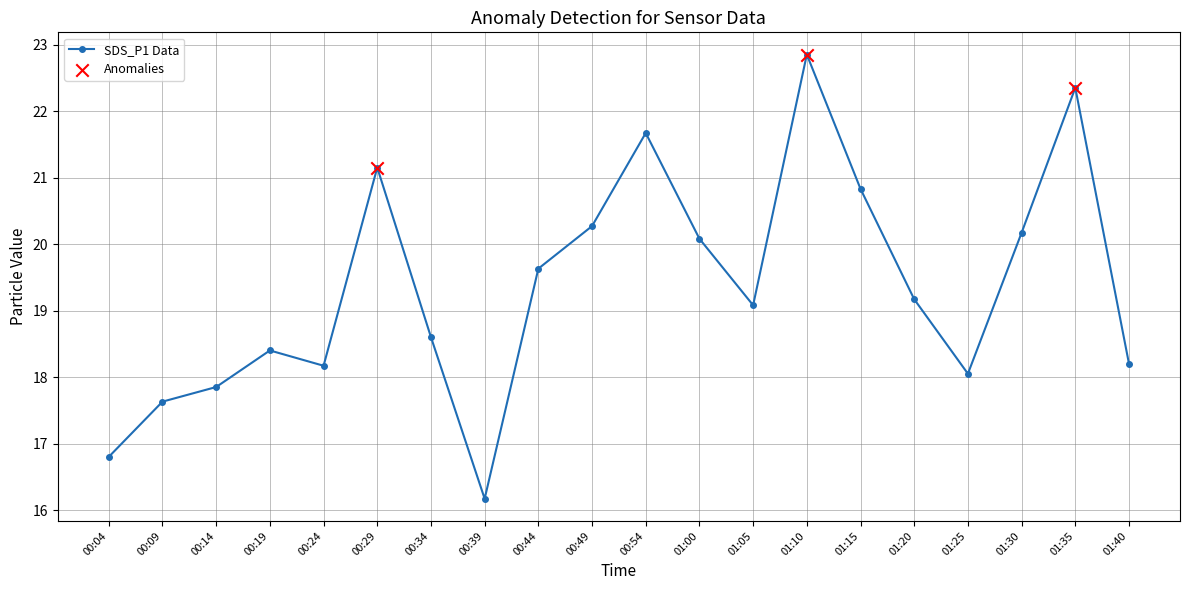

Between 01:20 and 00:54, which is larger?

00:54